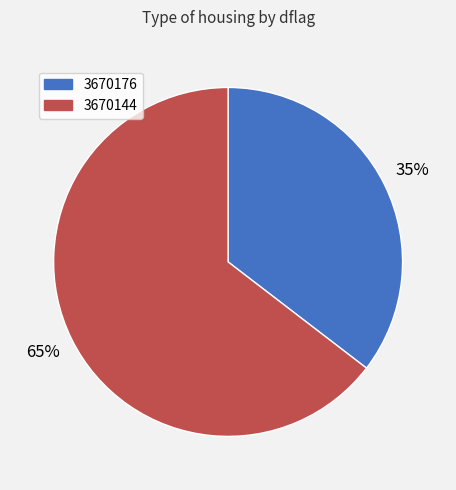

Rank the categories by value from lowest to highest.

3670176, 3670144